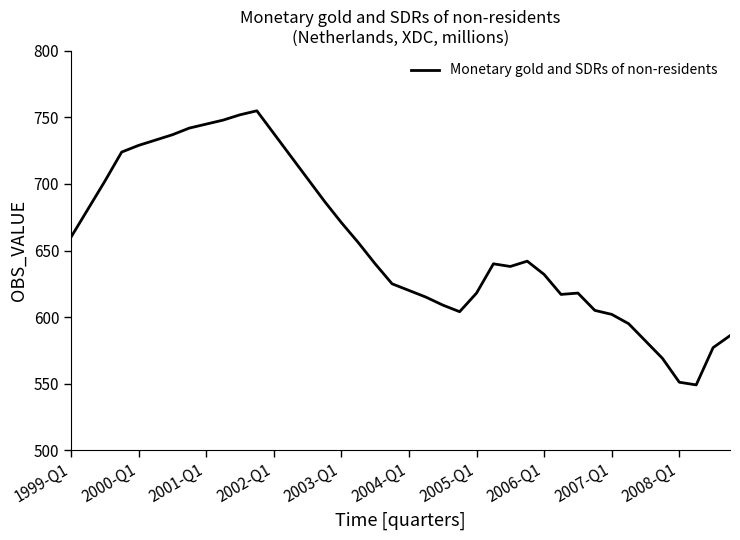

What is the greatest value displayed?

755